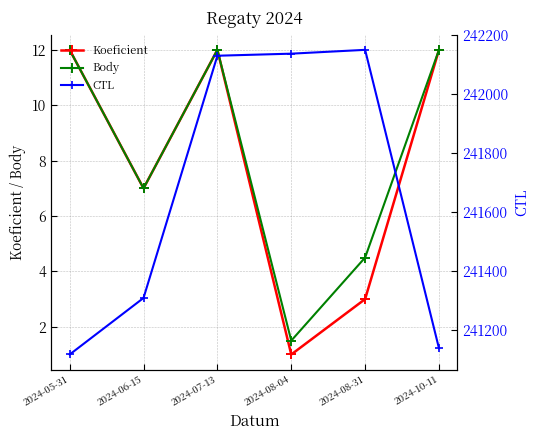

What is the greatest value displayed?

242151.0